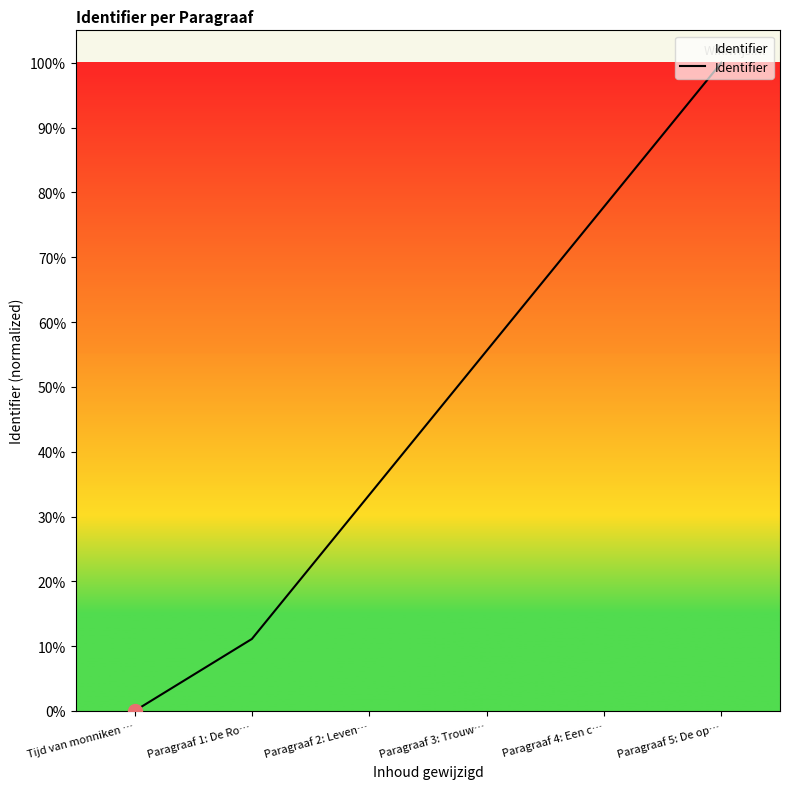

What position from the right is Paragraaf 2: Leven…?

4